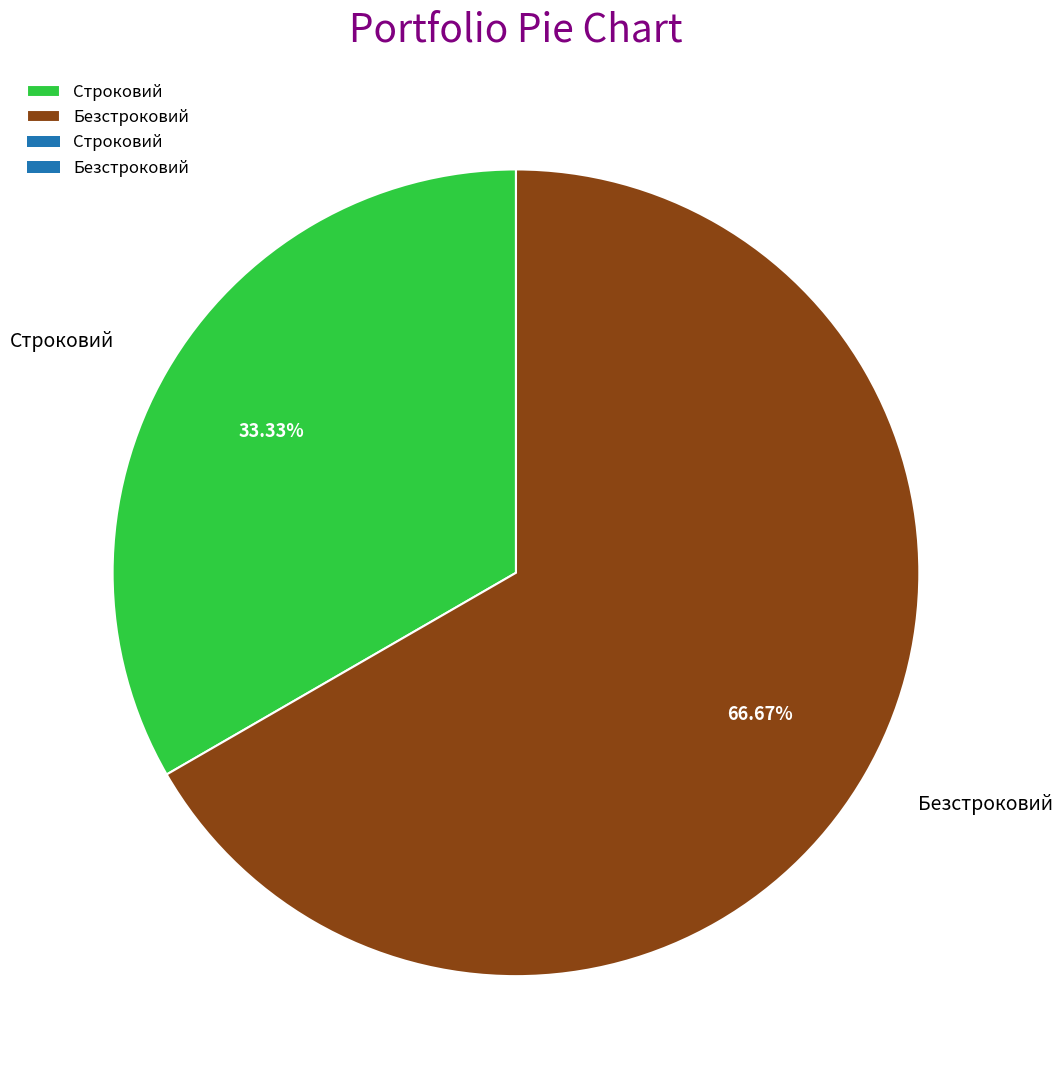

To the nearest percent, what is the average slice percentage?

50%